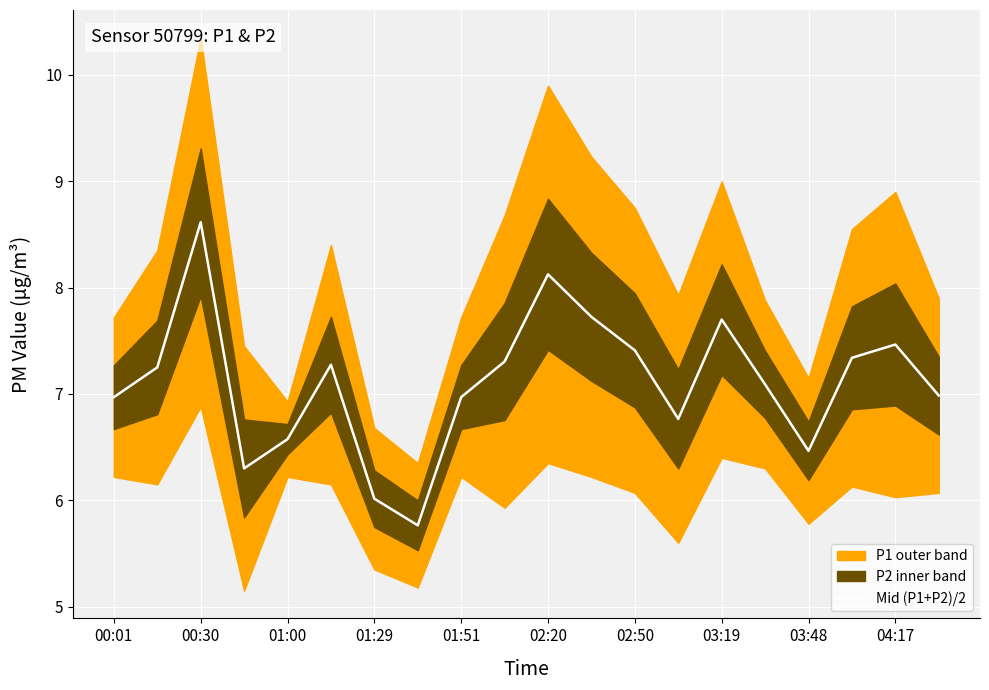

The Mid (P1+P2)/2 series shows 10.9 at 01:51. True or false?

False